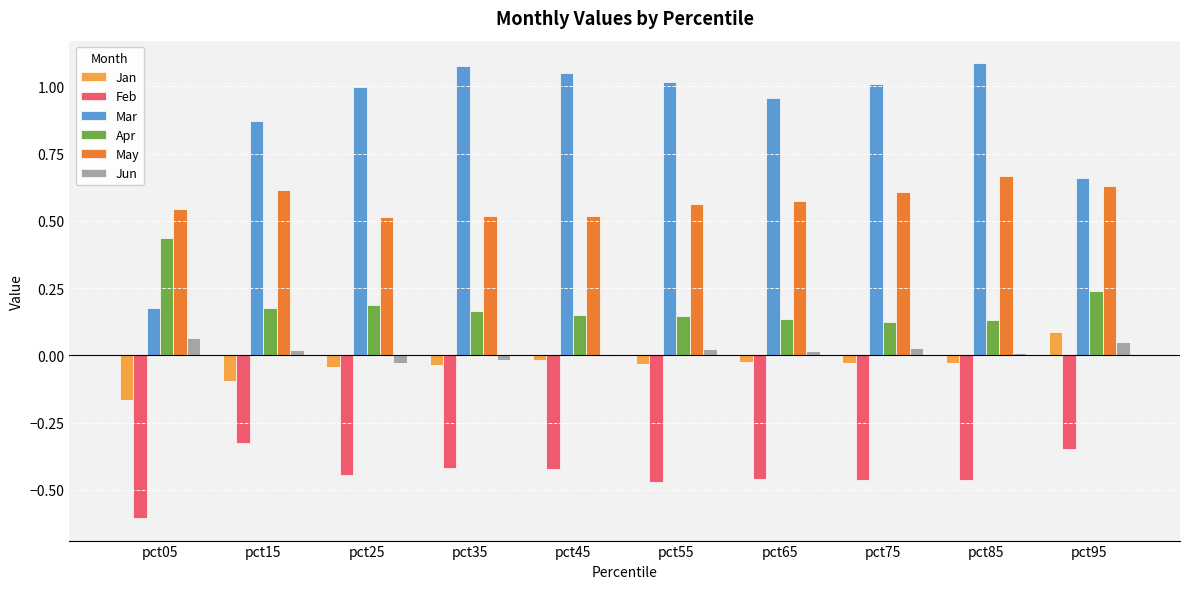

What is the sum of all Mar values?

8.9